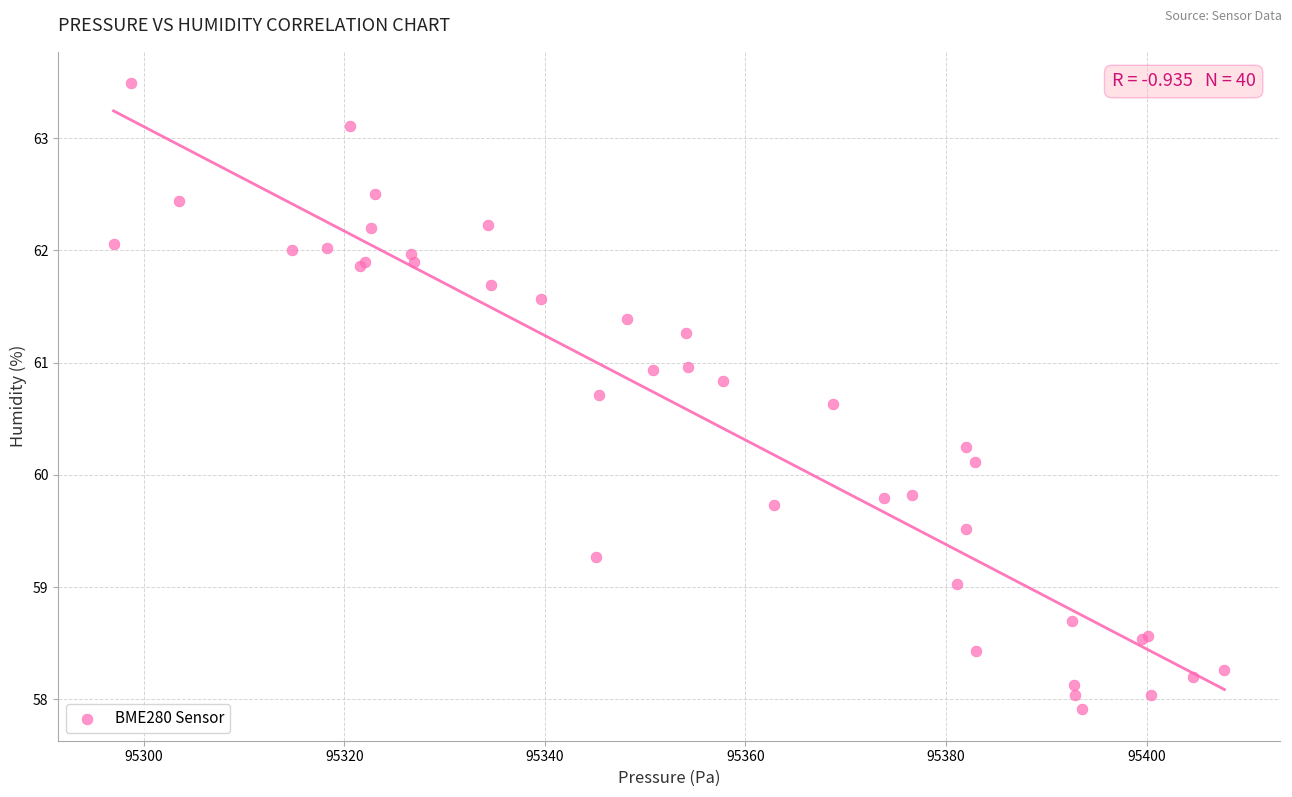

What Y value in the scatter plot is closest to 60?

60.1